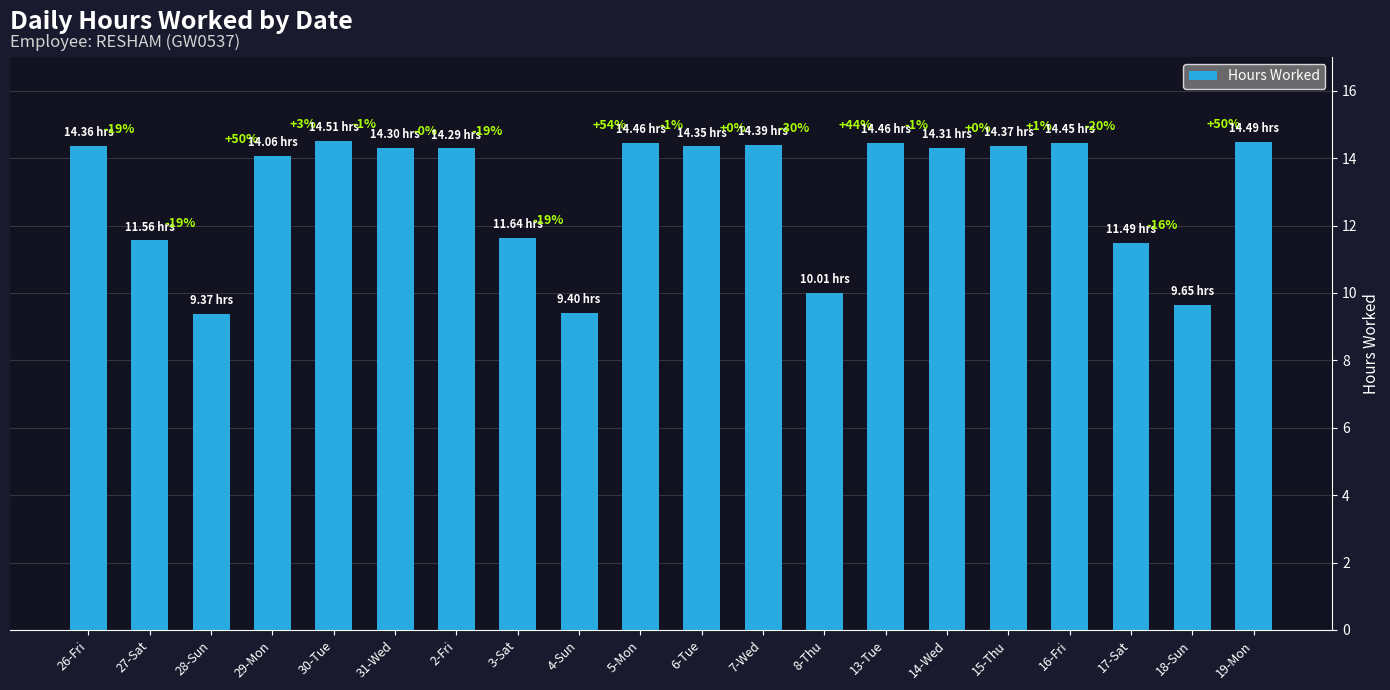

Between 27-Sat and 15-Thu, which is larger?

15-Thu